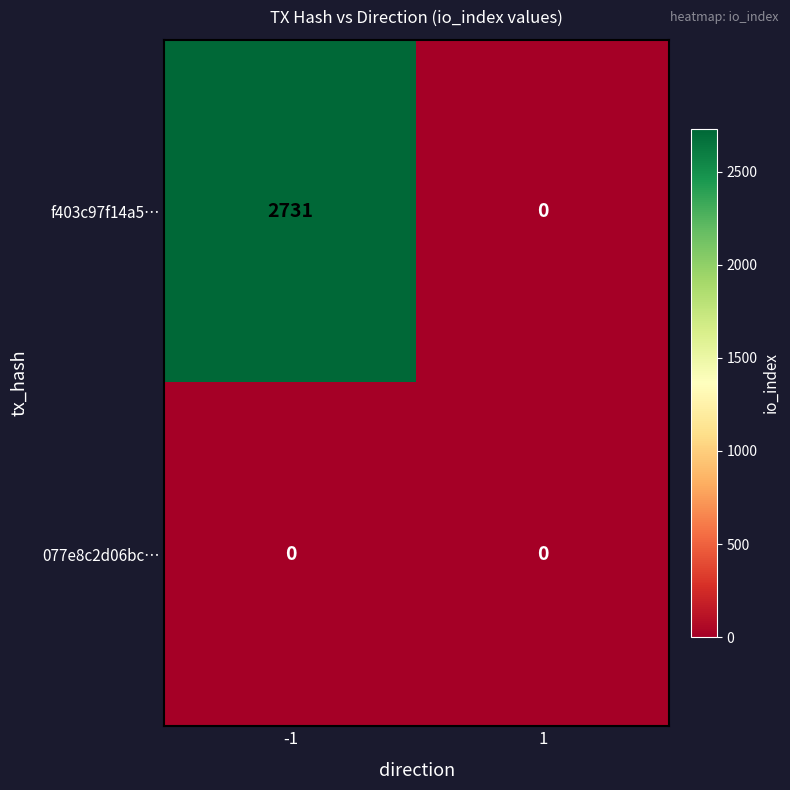

True or false: f403c97f14a5… has a value of -1155 at 1.

False